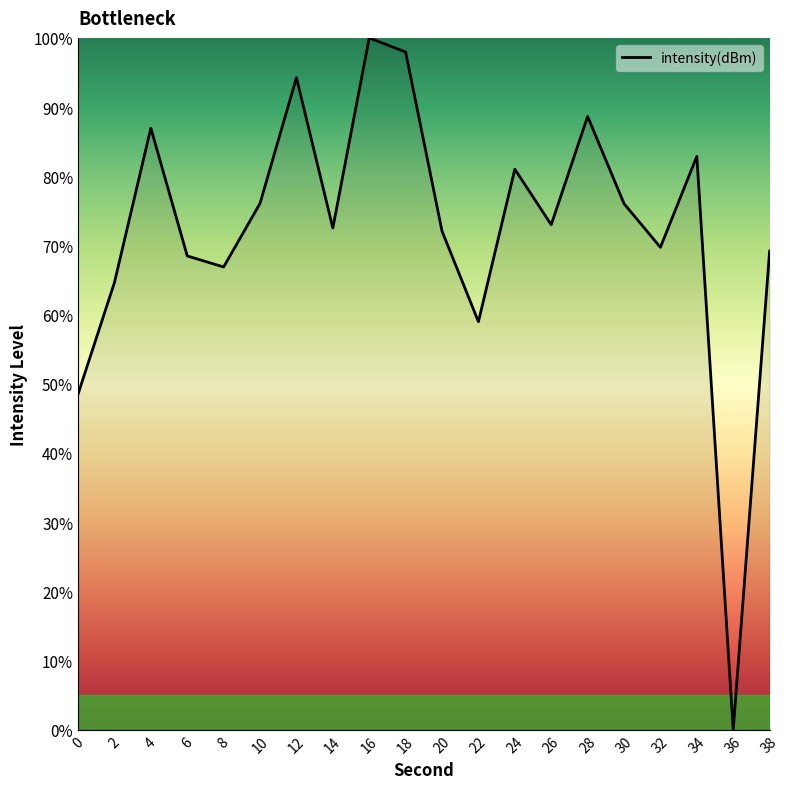

The value at 18 is 98.0. True or false?

True